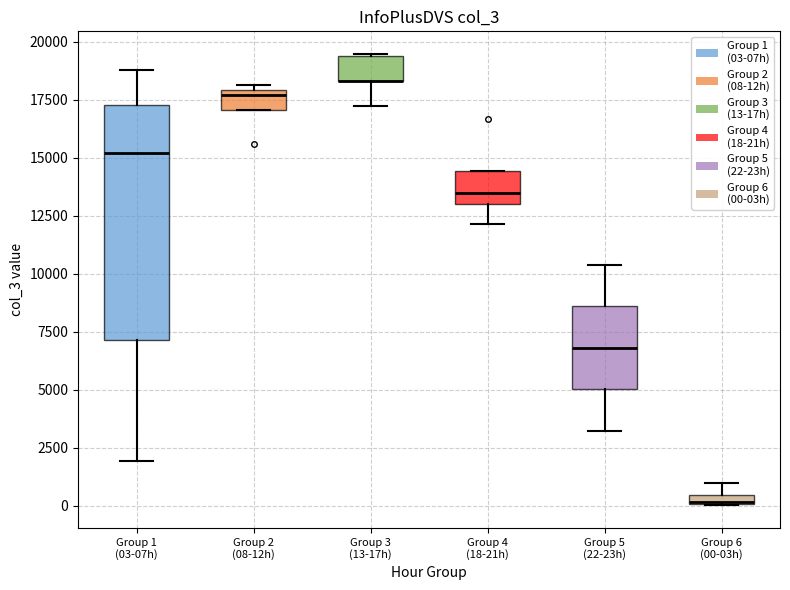

Which box is the tallest, from its lower edge to its upper edge?

Group 1 (03-07h)